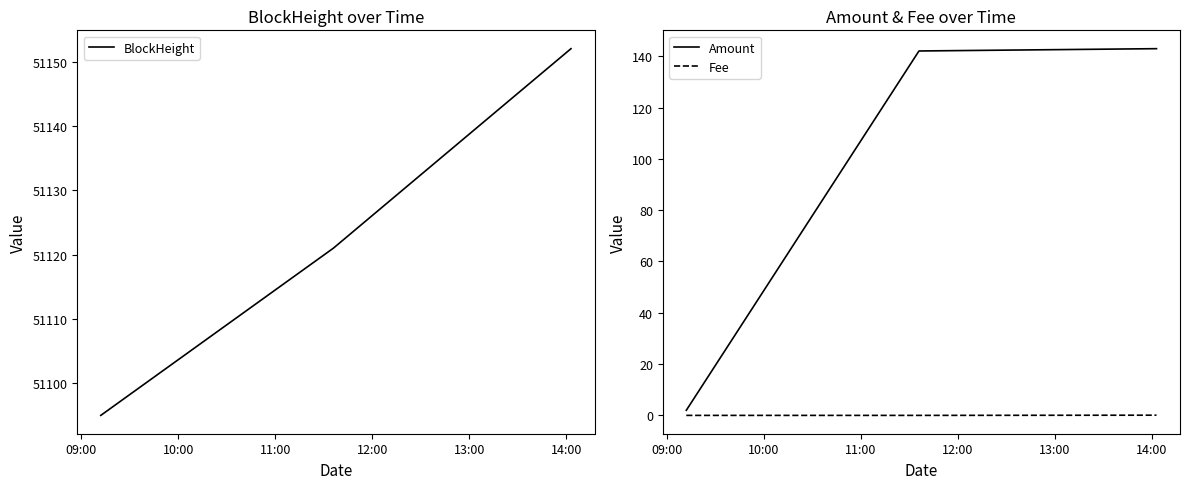

Is it true that Fee equals 0.0 at 11:00?

False